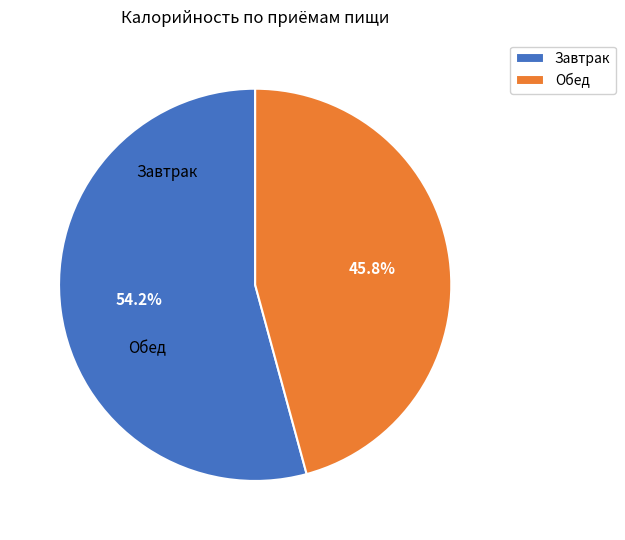

Is it true that Завтрак is 65% of the pie?

False